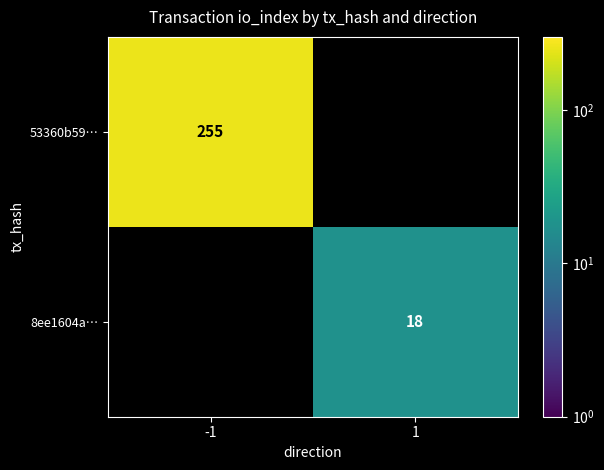

Count the number of data series in this chart.

2